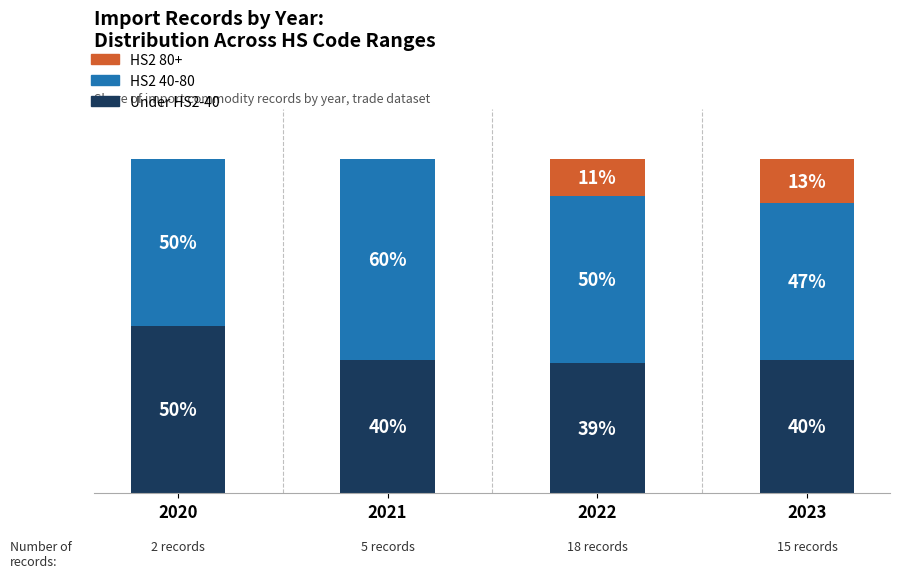

What are all the series names shown in the legend?

HS2 80+, HS2 40-80, Under HS2-40